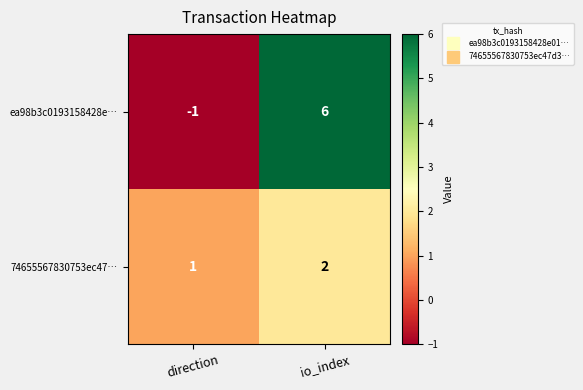

Count the number of data series in this chart.

2